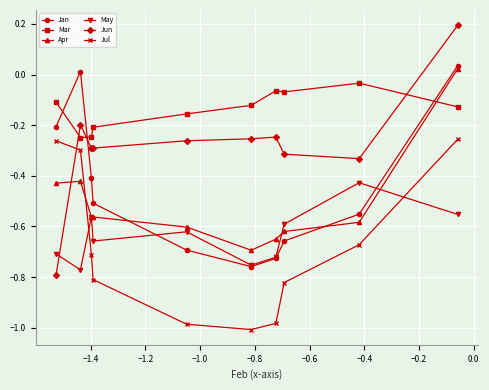

True or false: Apr and Mar intersect in this chart.

True